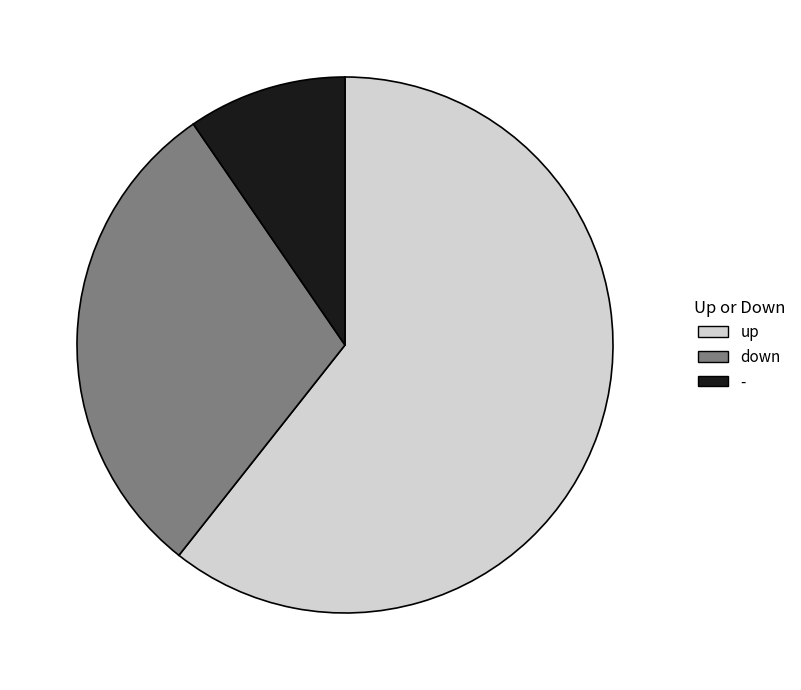

Is - the majority of the pie?

No